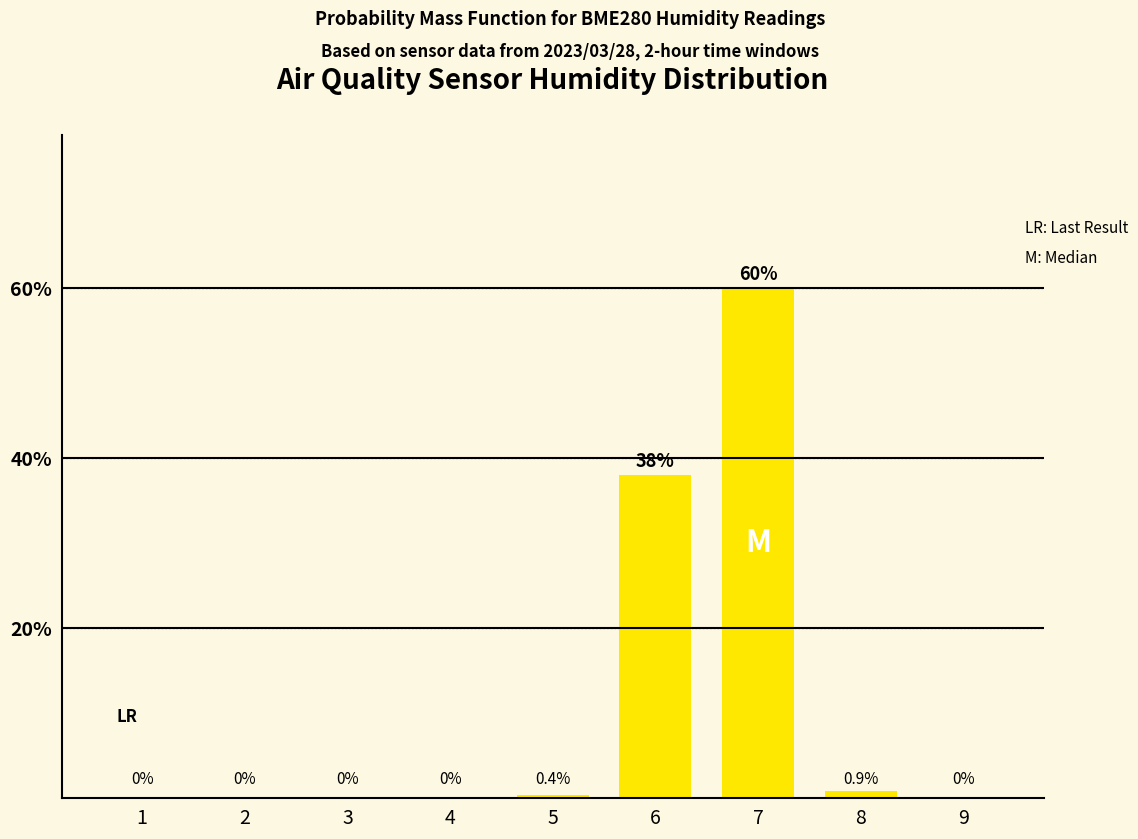

What is the sum of all values?

99.3